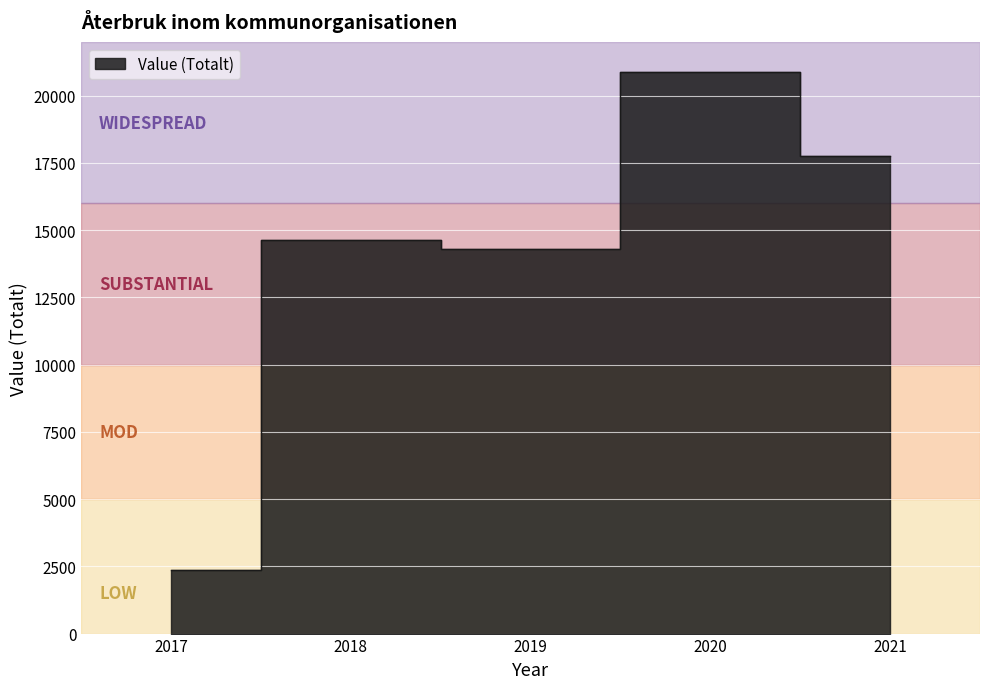

Which has a higher value, 2017 or 2019?

2019